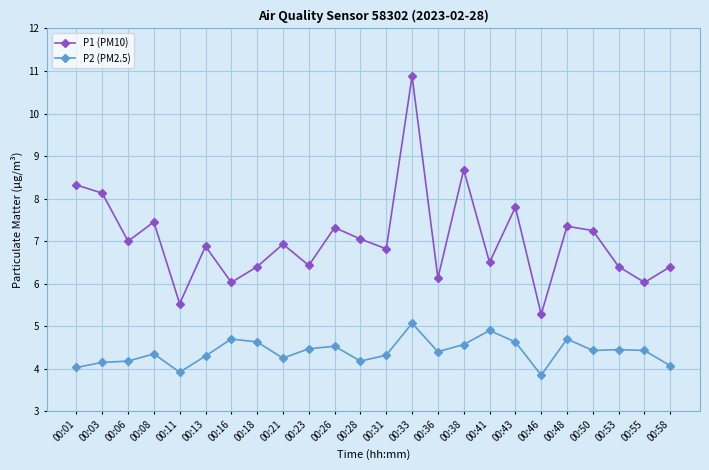

At which category does P1 (PM10) reach its first local peak?

00:08